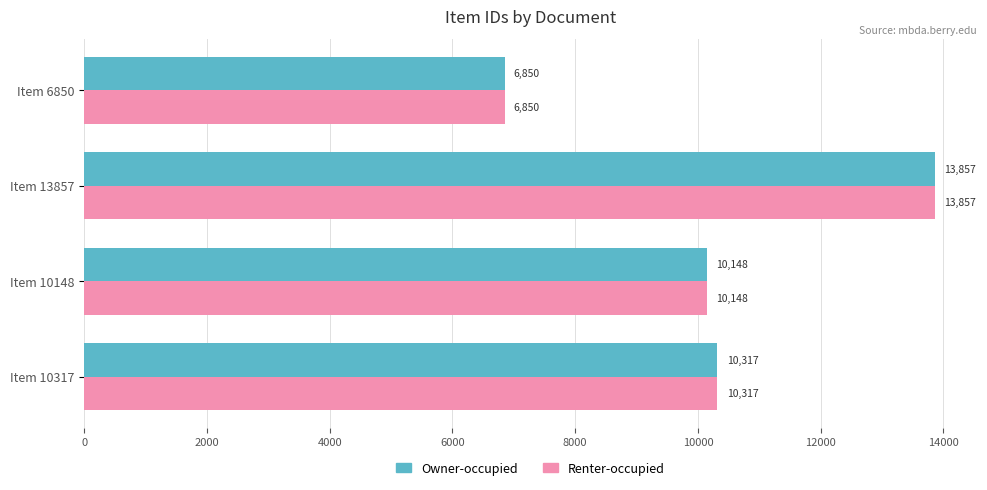

What is the greatest value displayed?

13857